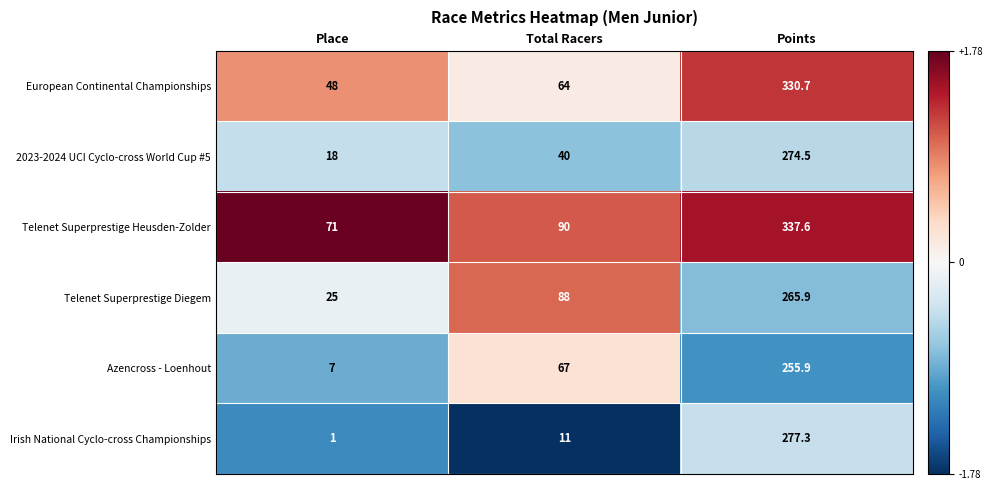

How many distinct data groups are displayed?

6